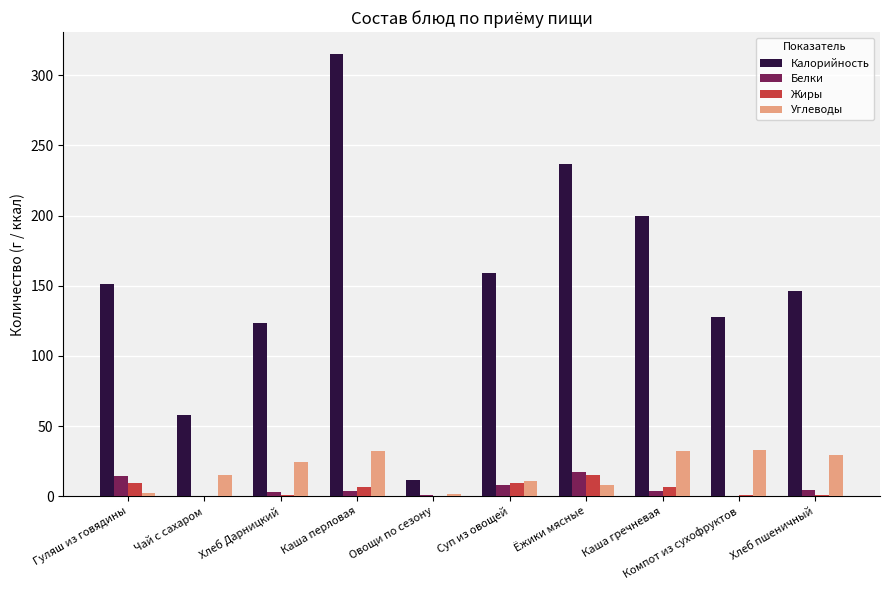

Which series changed the most between Чай с сахаром and Овощи по сезону?

Калорийность